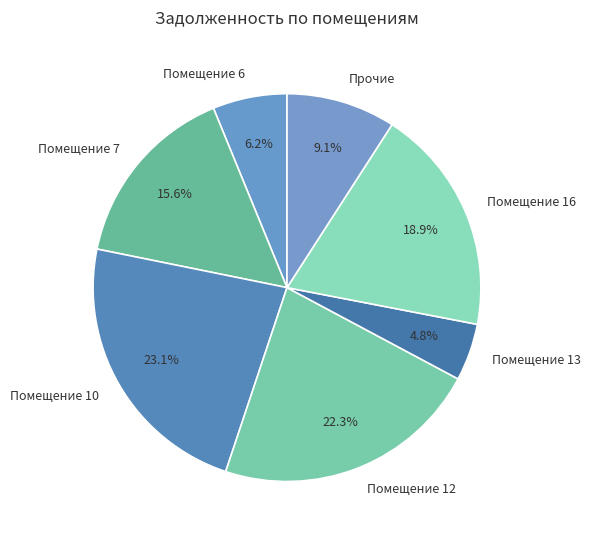

Between Прочие and Помещение 7, which is larger?

Помещение 7